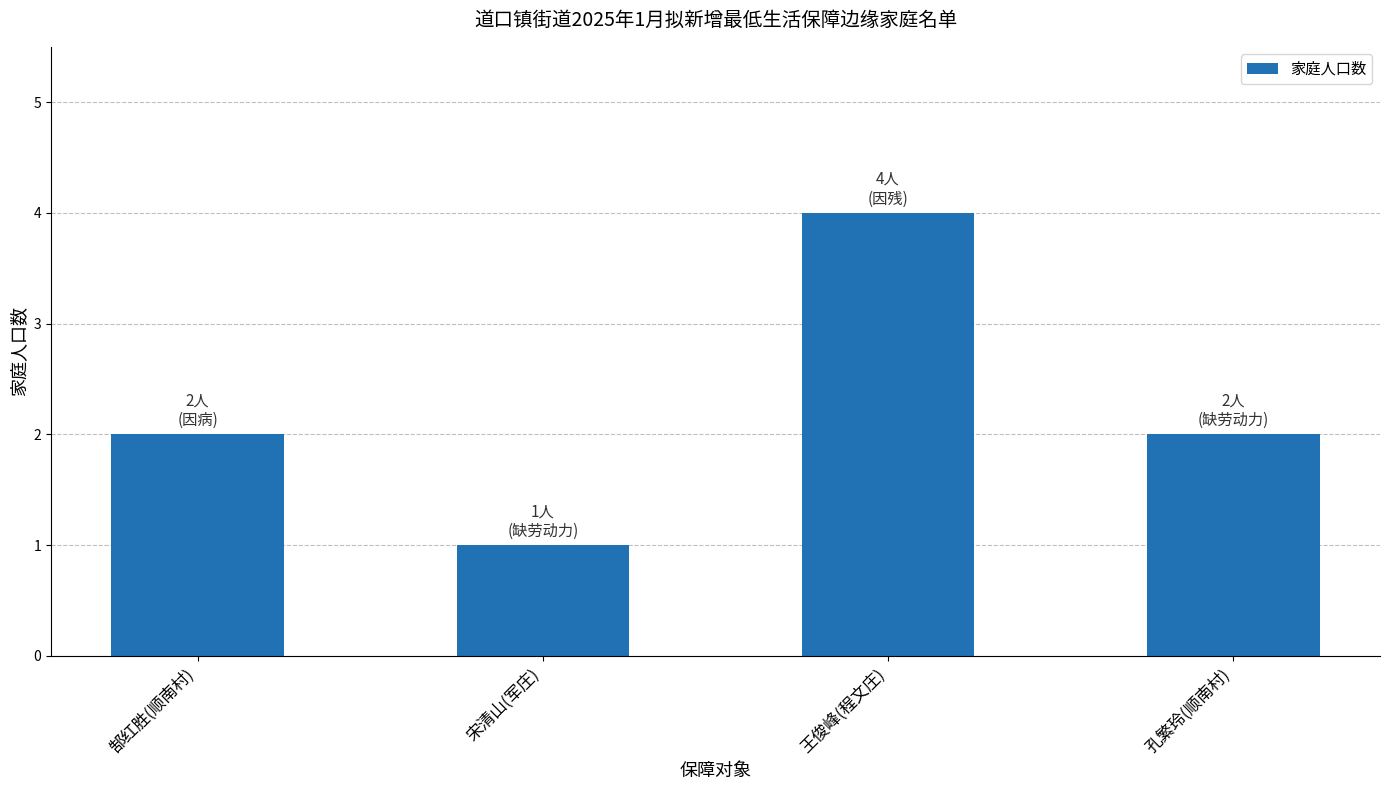

What position from the right is 郜红胜(顺南村)?

4